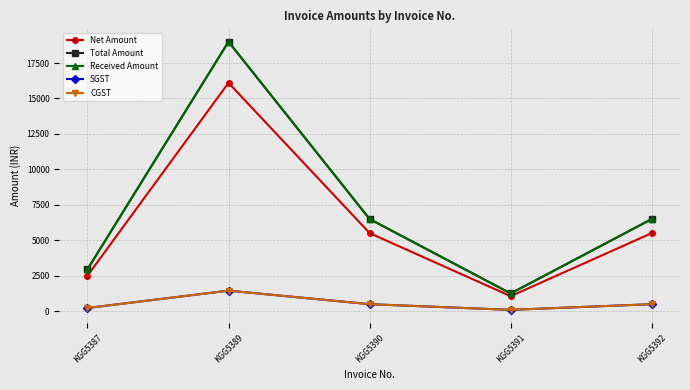

Is this an area chart (filled region under the line)?

No